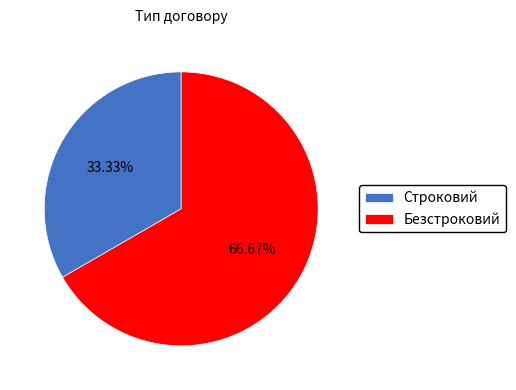

Between Безстроковий and Строковий, which is larger?

Безстроковий